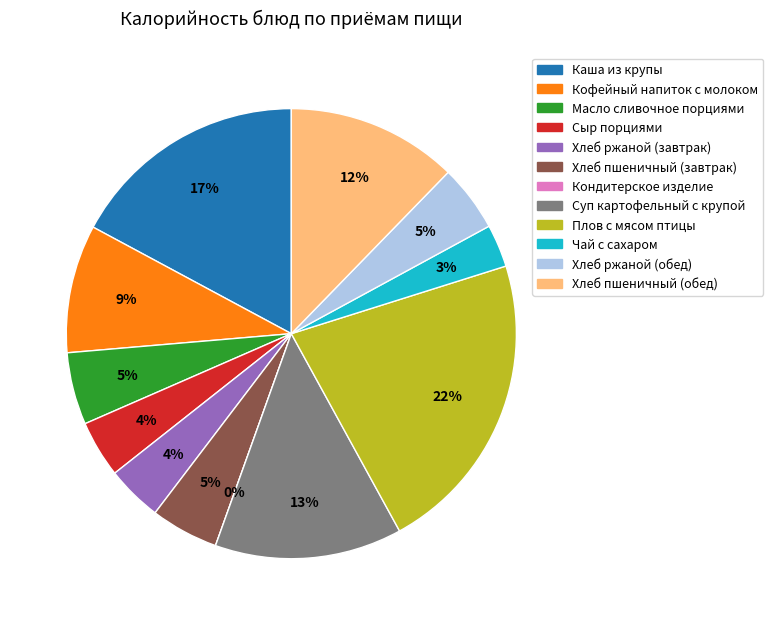

Combined, do Хлеб пшеничный (обед) and Чай с сахаром account for over 50%?

No